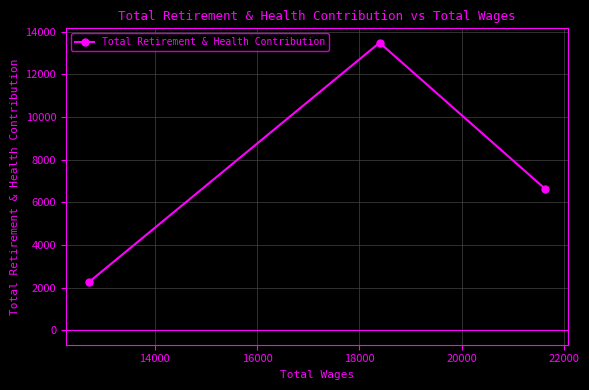

What is the sum of all values?

22377.7